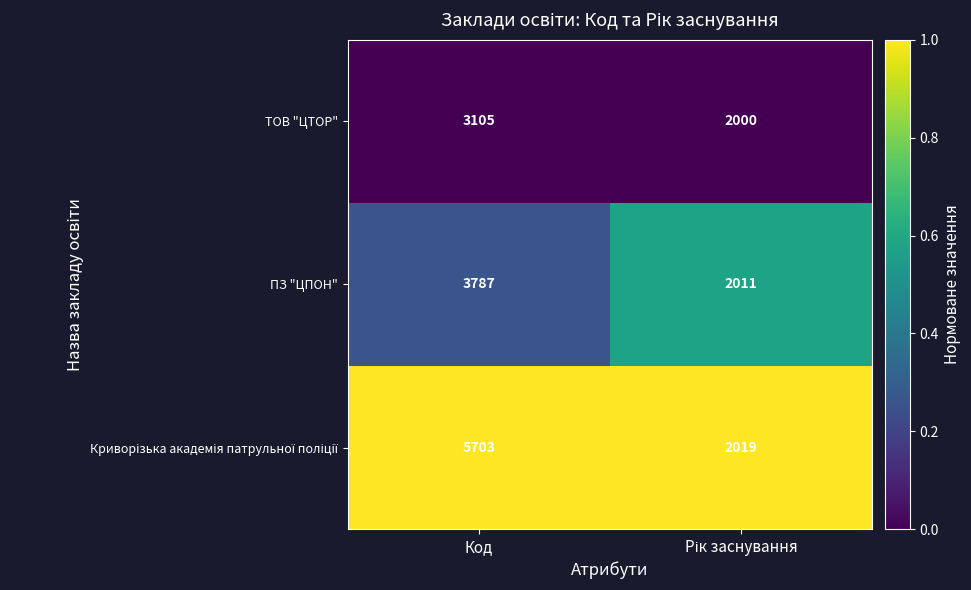

True or false: ТОВ "ЦТОР" has a value of 3105 at Код.

True